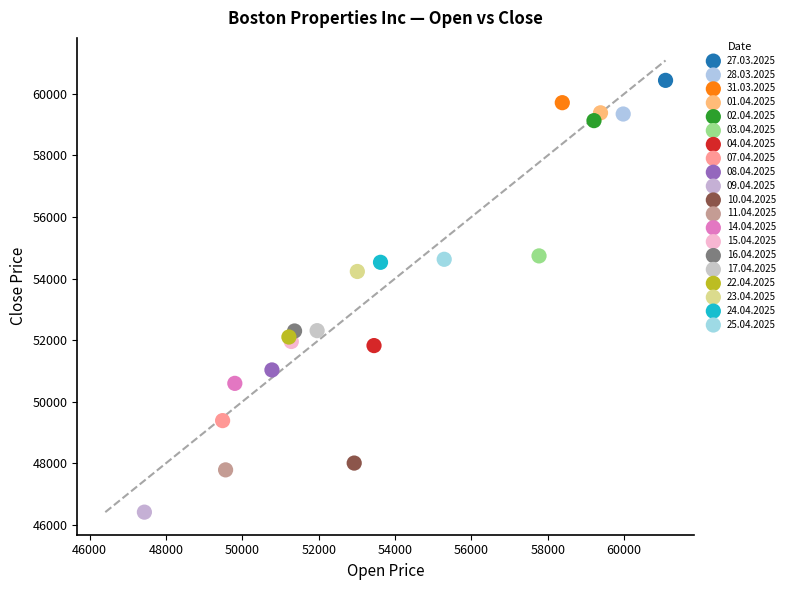

What are all the series names shown in the legend?

27.03.2025, 28.03.2025, 31.03.2025, 01.04.2025, 02.04.2025, 03.04.2025, 04.04.2025, 07.04.2025, 08.04.2025, 09.04.2025, 10.04.2025, 11.04.2025, 14.04.2025, 15.04.2025, 16.04.2025, 17.04.2025, 22.04.2025, 23.04.2025, 24.04.2025, 25.04.2025